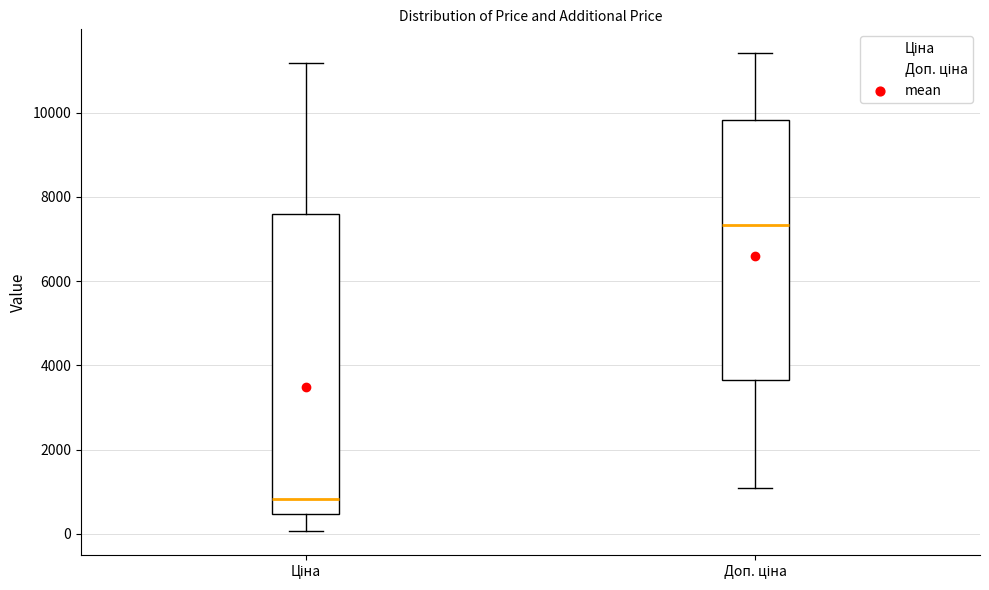

Where is the lower edge of the box for Доп. ціна on the y-axis? The values are not printed on the chart, so give them approximately, as read against the axis.

3600